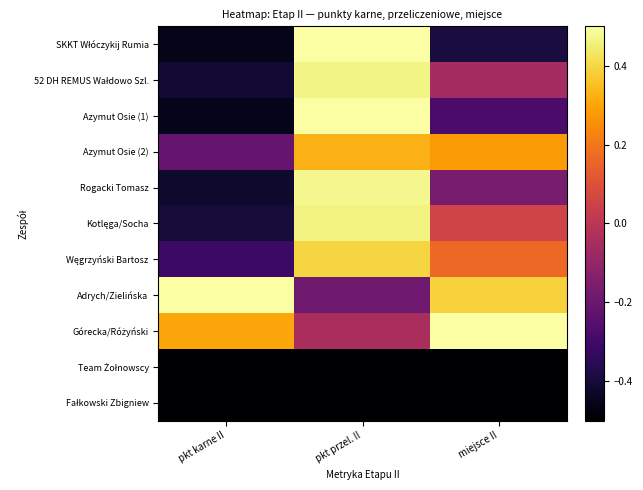

At which category does the chart reach its minimum across all series?

pkt karne II